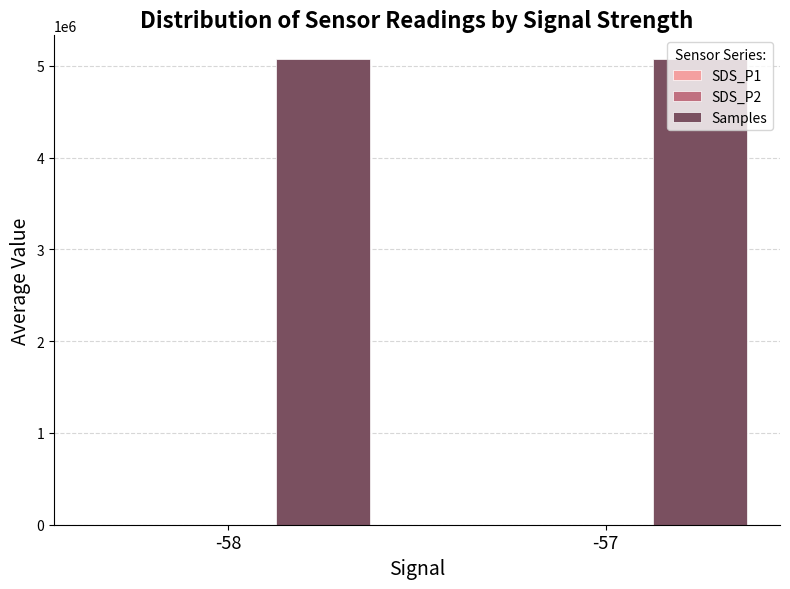

Which series has the largest total across all categories?

Samples